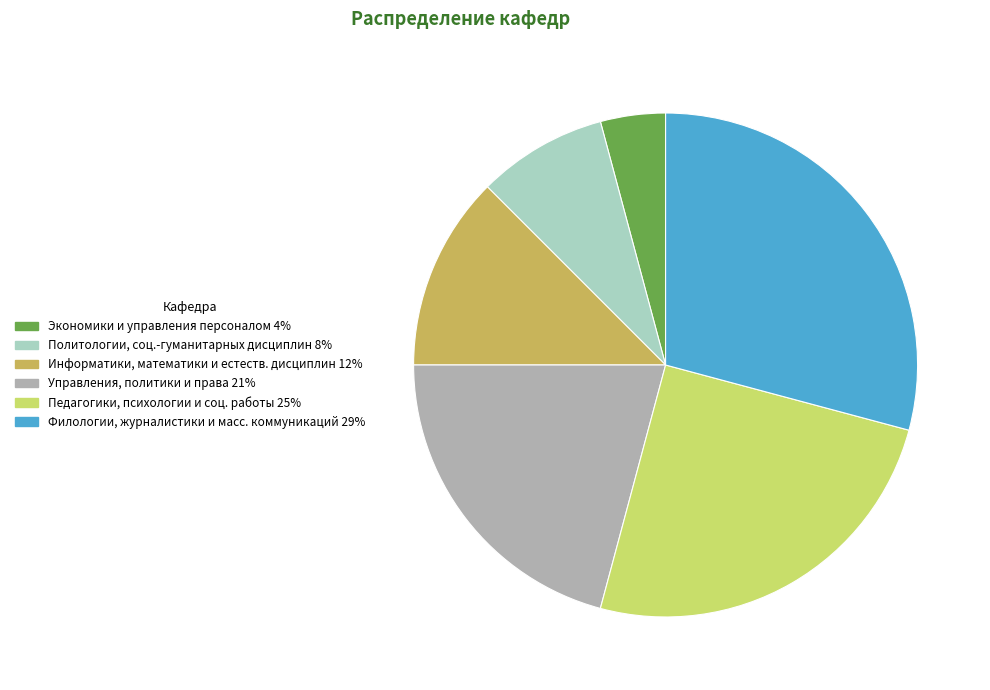

Count the number of slices in the pie.

6